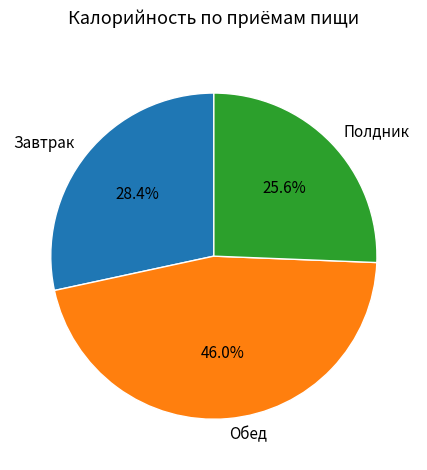

Does Обед represent more than half of the total?

No